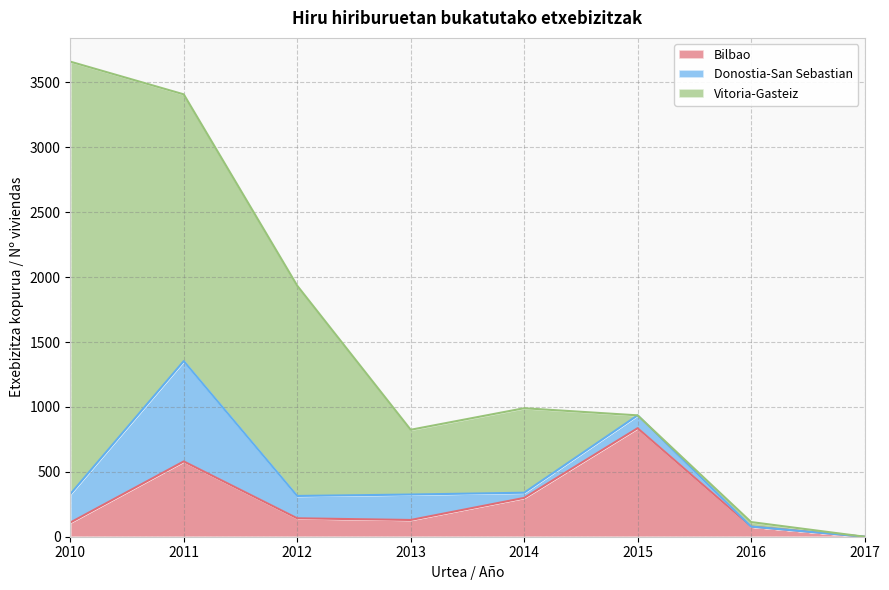

Does the chart display data point markers on the line(s)?

No